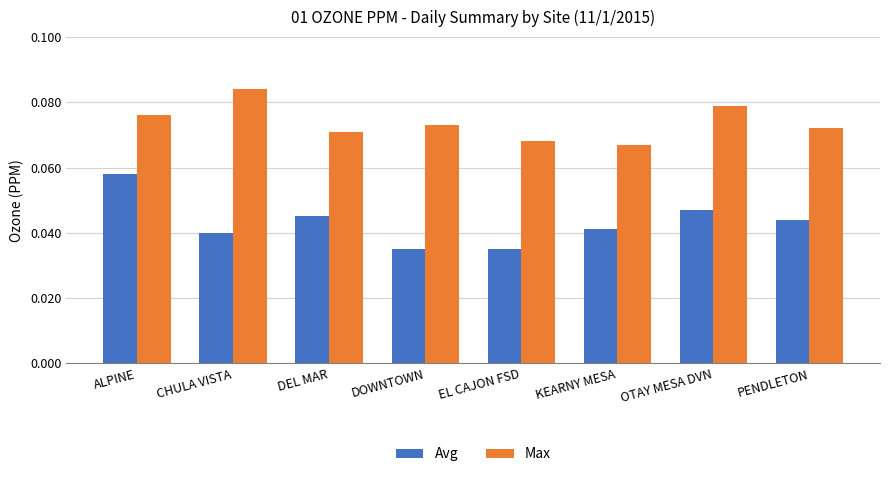

List the series in order of their peak value, lowest first.

Avg, Max